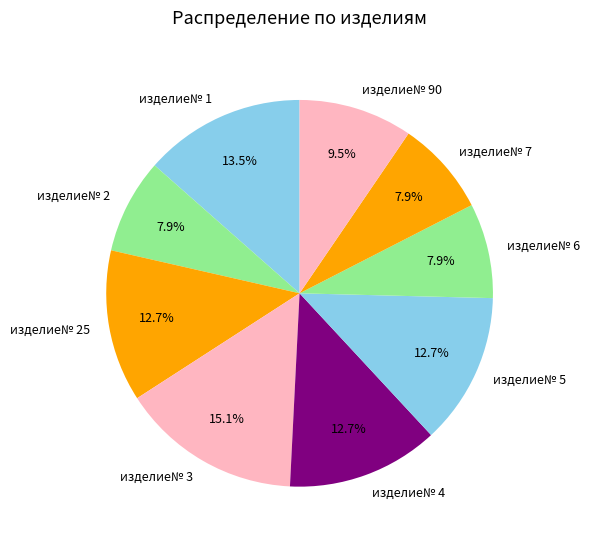

To the nearest percent, what percentage of the pie is изделие№ 2?

8%